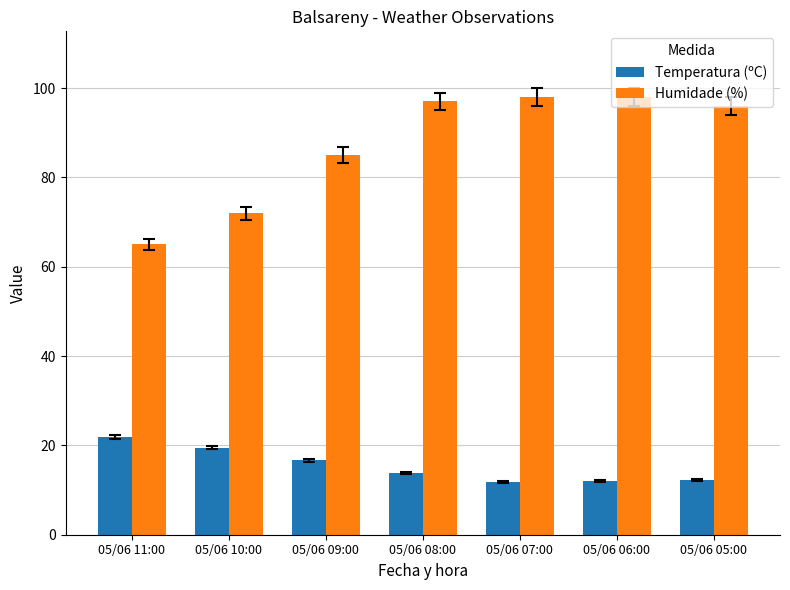

At 05/06 10:00, list the series in order from largest to smallest.

Humidade (%), Temperatura (ºC)